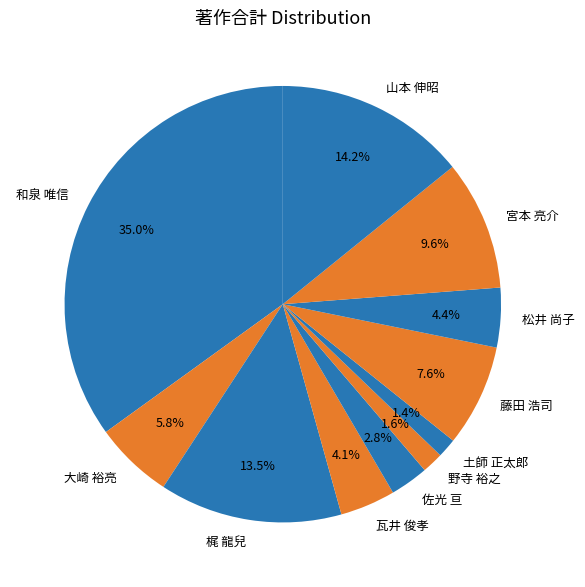

Which has a higher value, 山本 伸昭 or 和泉 唯信?

和泉 唯信